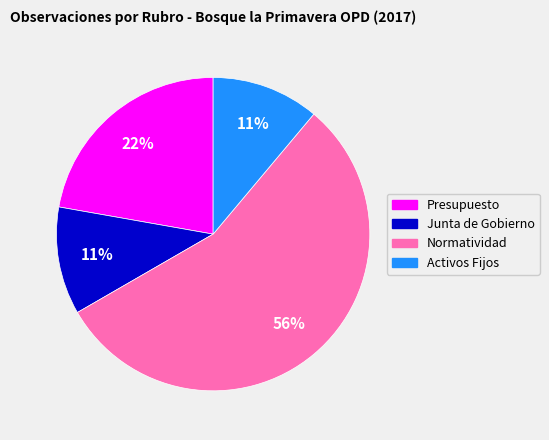

To the nearest percent, what is the combined percentage of Activos Fijos and Presupuesto?

33%